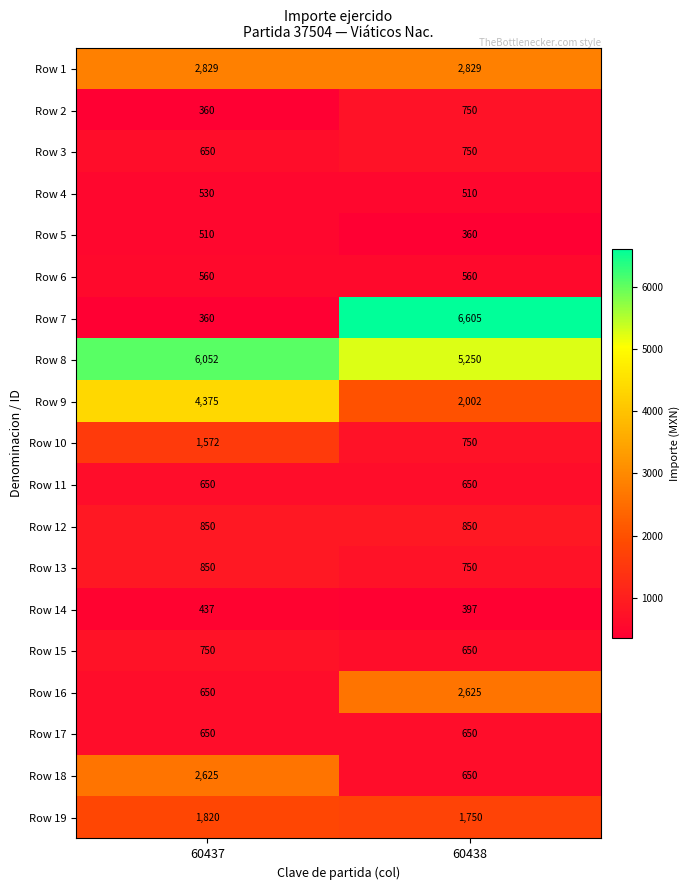

What is the sum of the Row 17 values at 60438 and 60437?

1300